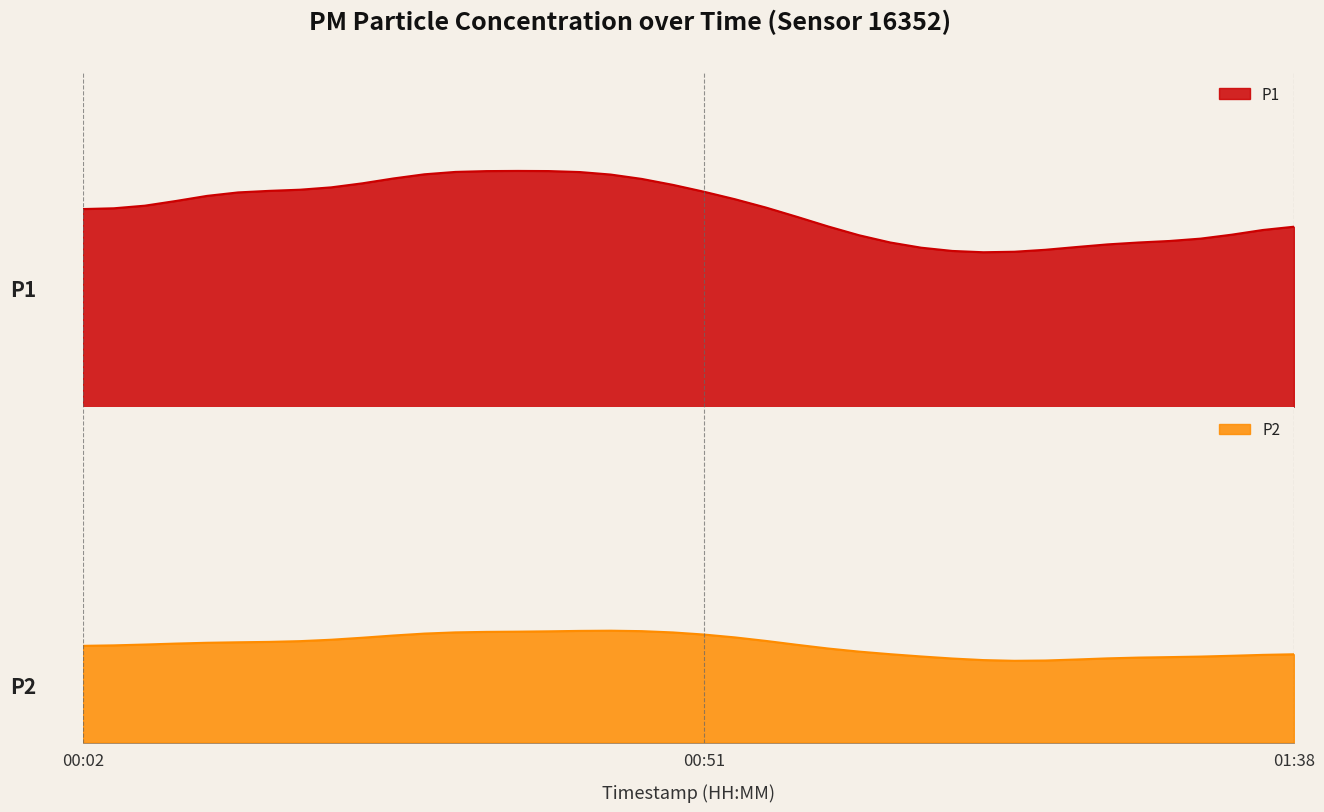

What are all the series names shown in the legend?

P1, P2